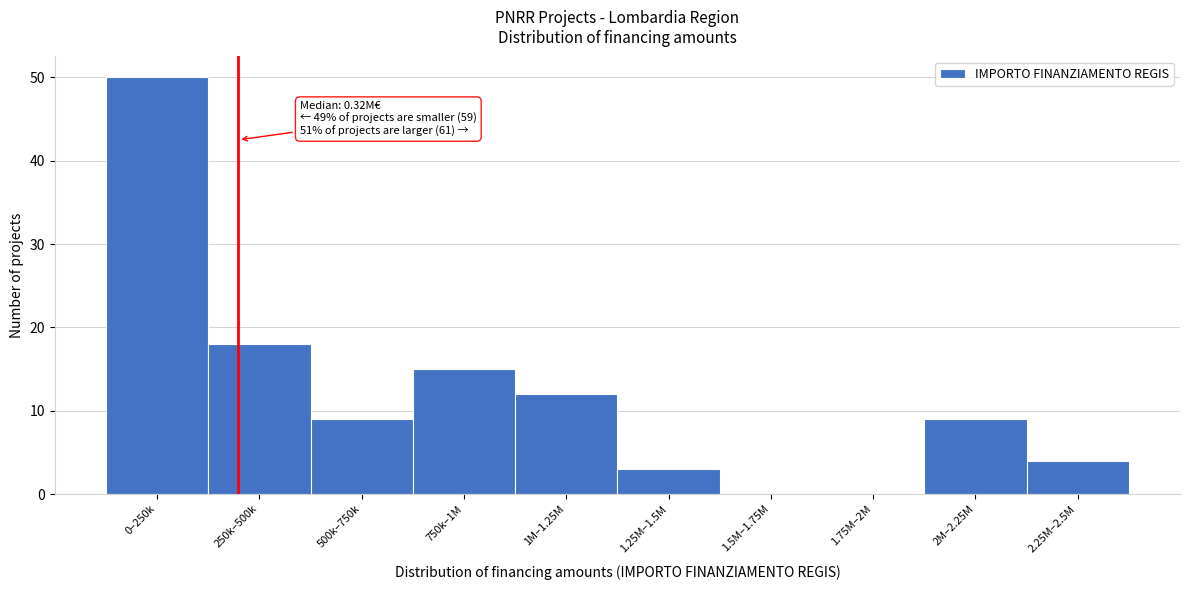

Reading left to right, list all the values displayed in this chart.

0–250k=50	250k–500k=18	500k–750k=9	750k–1M=15	1M–1.25M=12	1.25M–1.5M=3	1.5M–1.75M=0	1.75M–2M=0	2M–2.25M=9	2.25M–2.5M=4